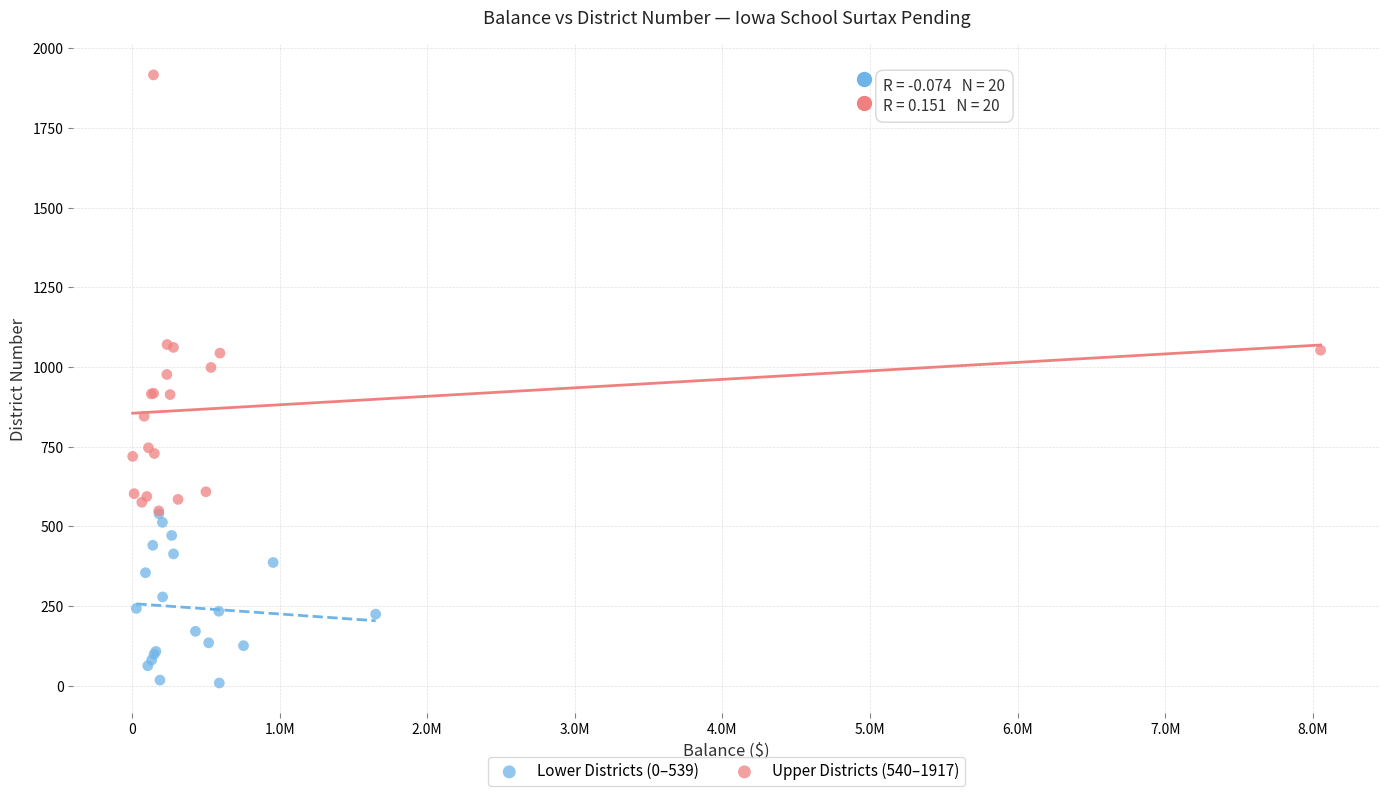

Which series has the widest spread of Y values?

Upper Districts (540–1917)